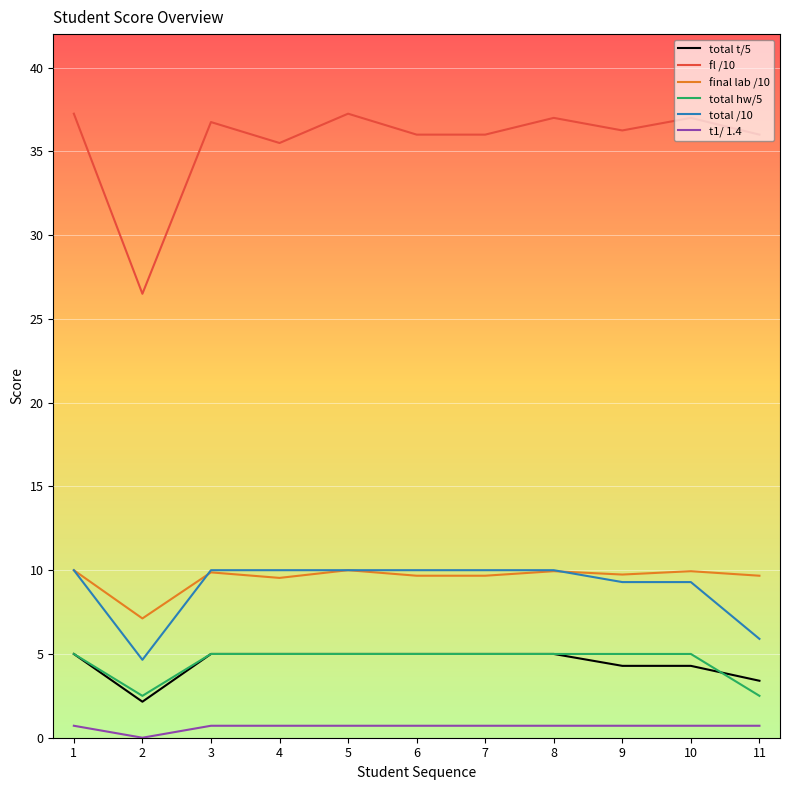

Is it true that final lab /10 equals 6.4 at 3?

False